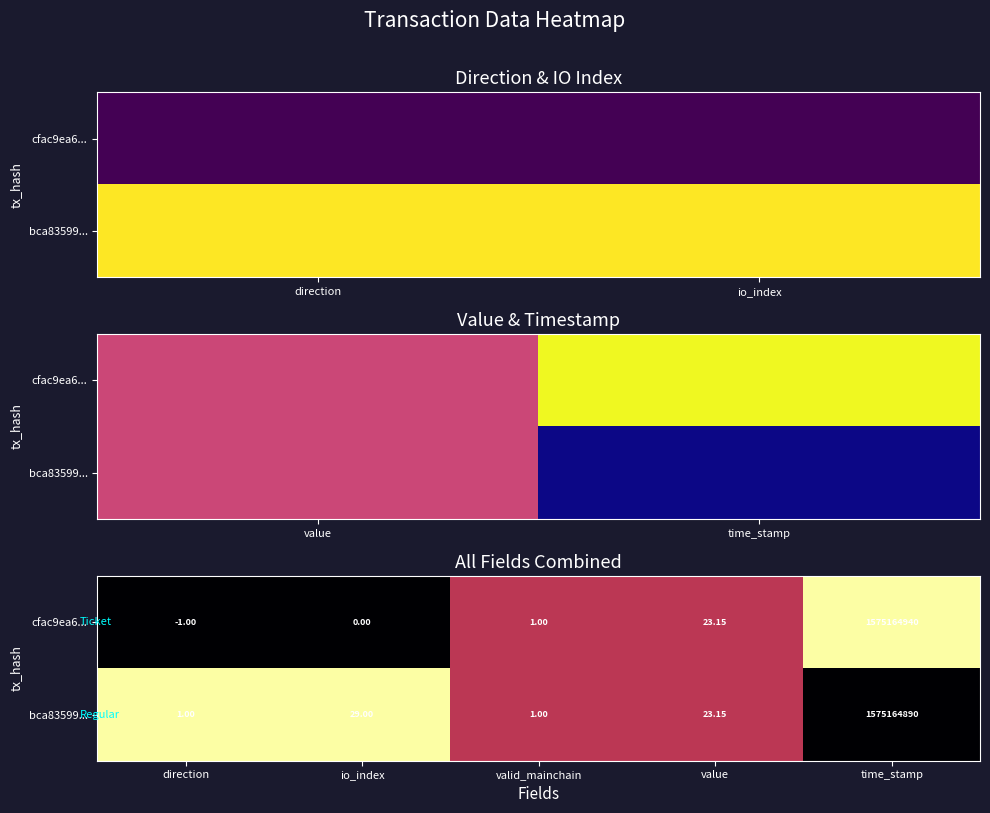

Is it true that bca83599... equals 1.7 at io_index?

False